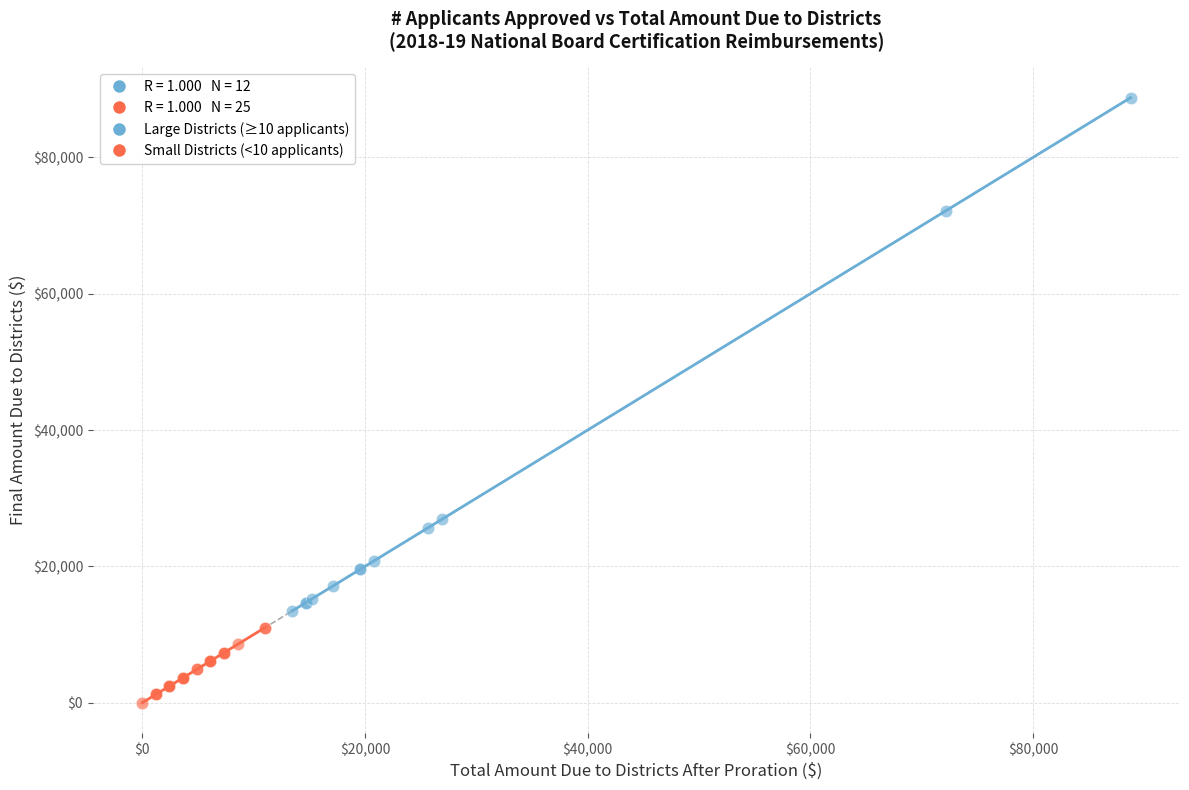

Which series contains the lowest Y value?

Small Districts (<10 applicants)